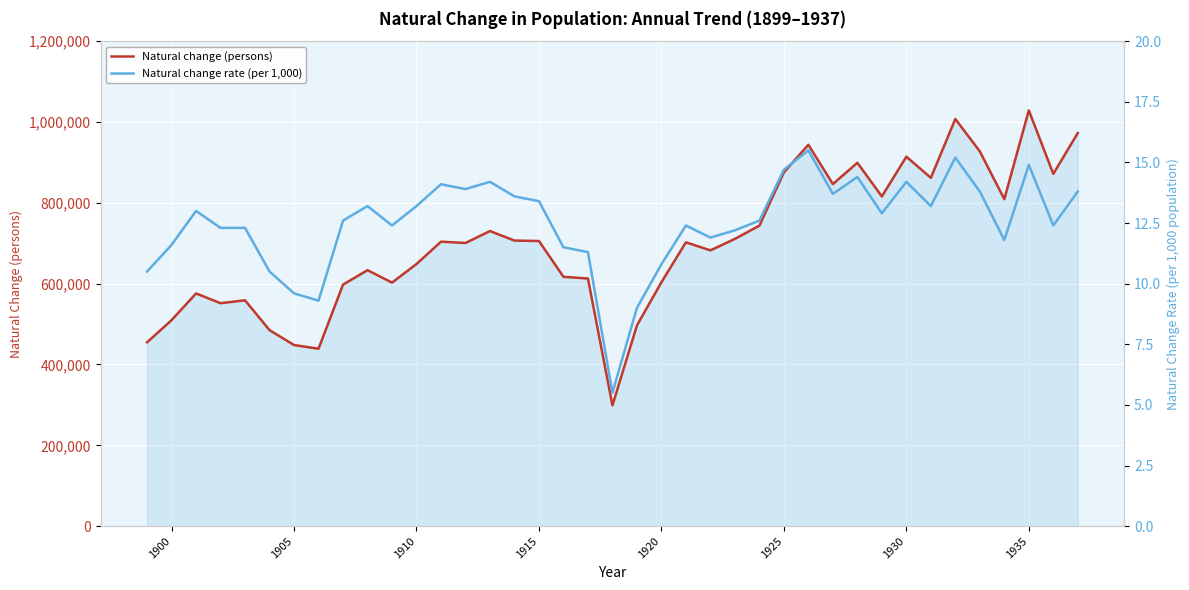

What is the lowest value of the Natural change (persons) series?

298830